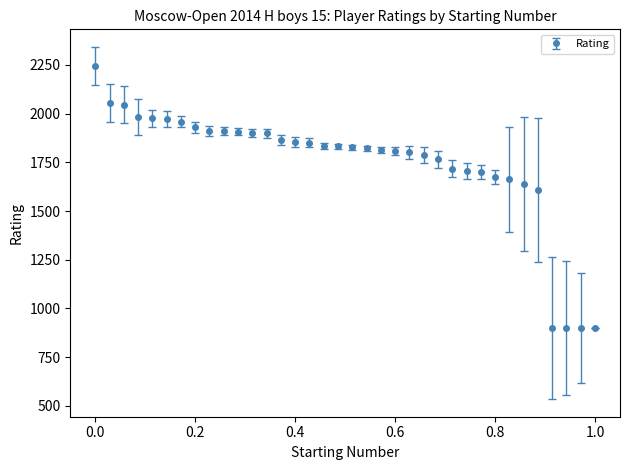

What is the value of the 31st point from the left?

1640